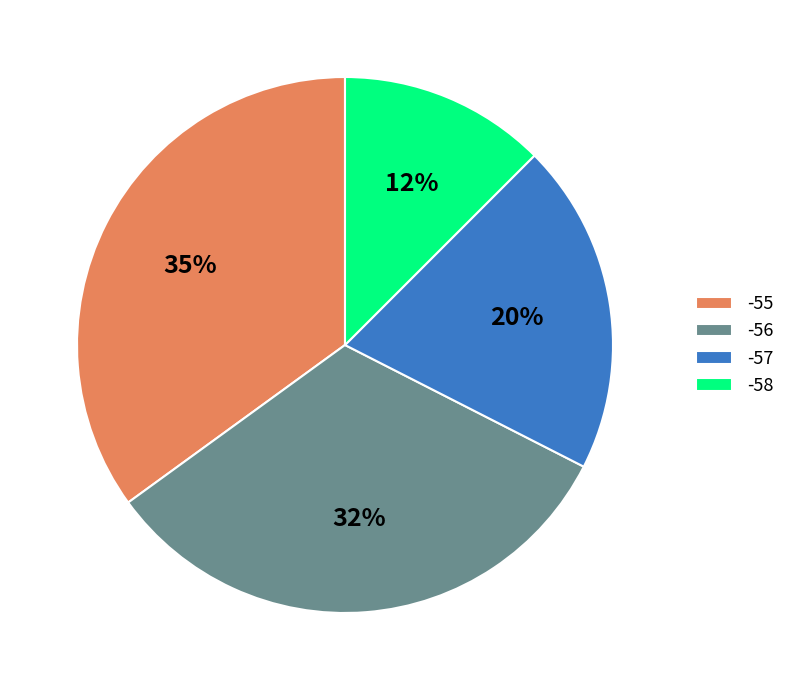

True or false: -55 accounts for 42% of the total.

False